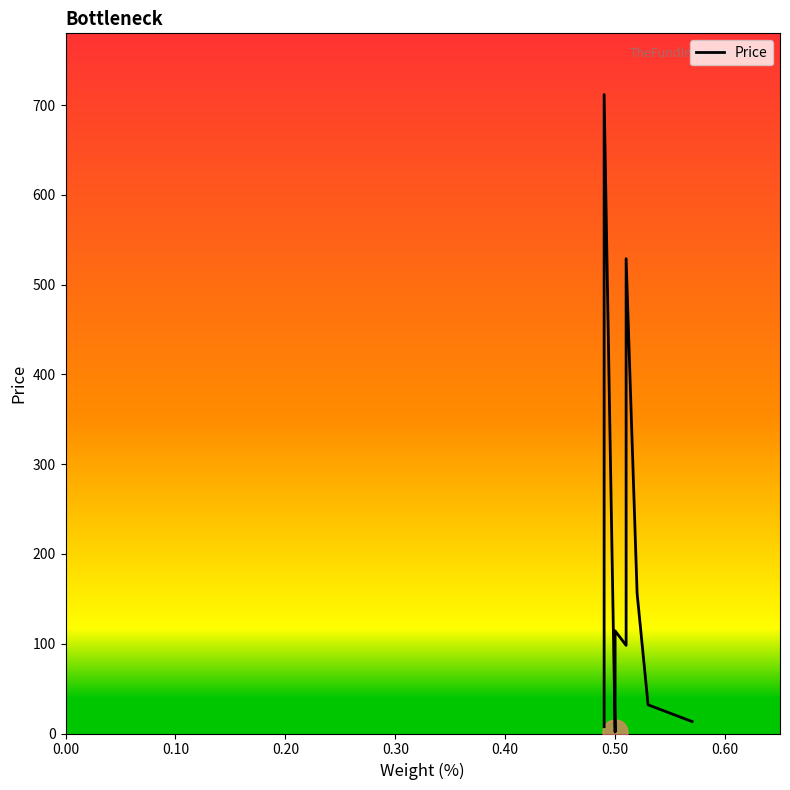

Does the chart have visible grid lines?

No